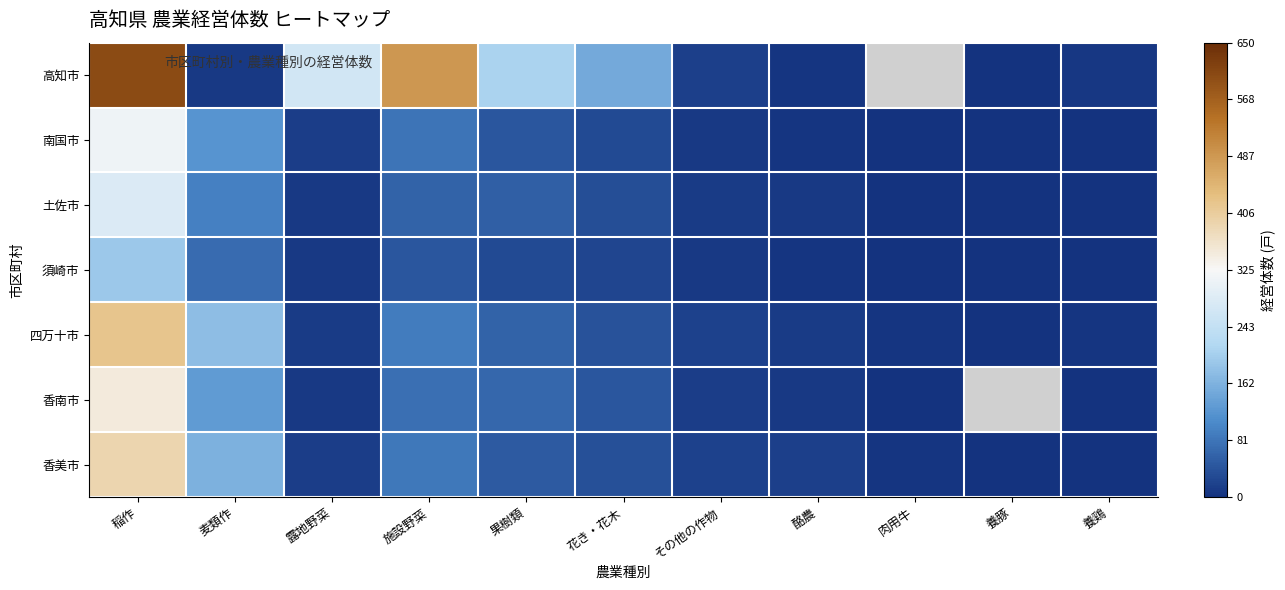

Rank the series at 花き・花木 from lowest to highest value.

須崎市, 南国市, 土佐市, 香美市, 四万十市, 香南市, 高知市